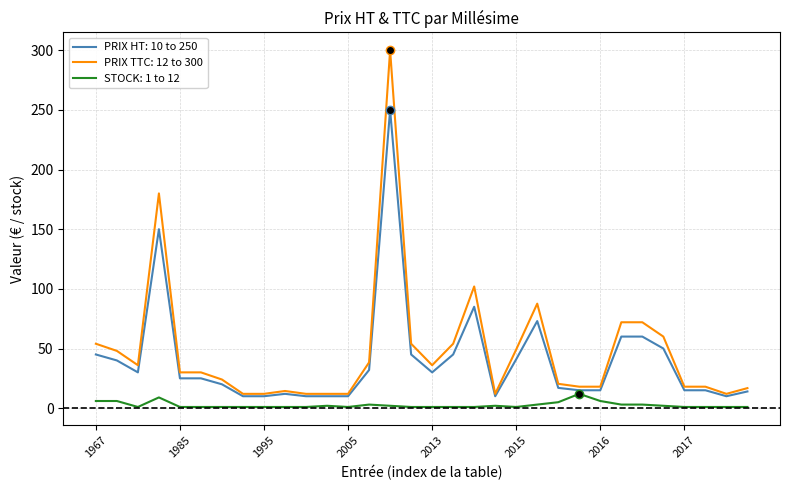

Rank the series by their average value, from highest to lowest.

PRIX TTC: 12 to 300, PRIX HT: 10 to 250, STOCK: 1 to 12